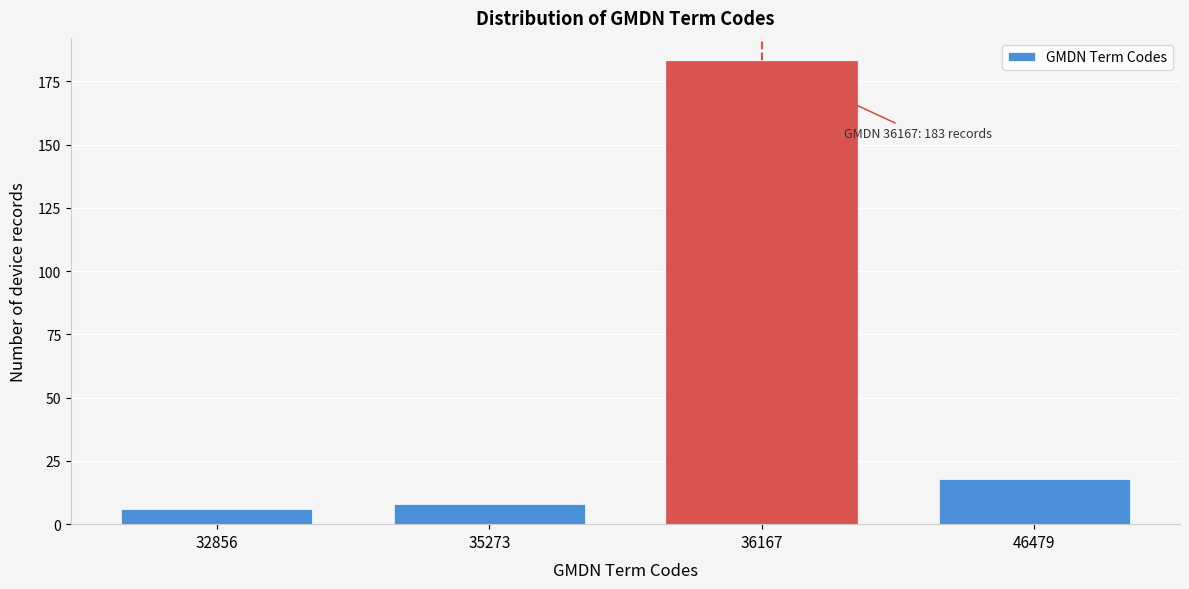

Reading left to right, list all the values displayed in this chart.

6	8	183	18